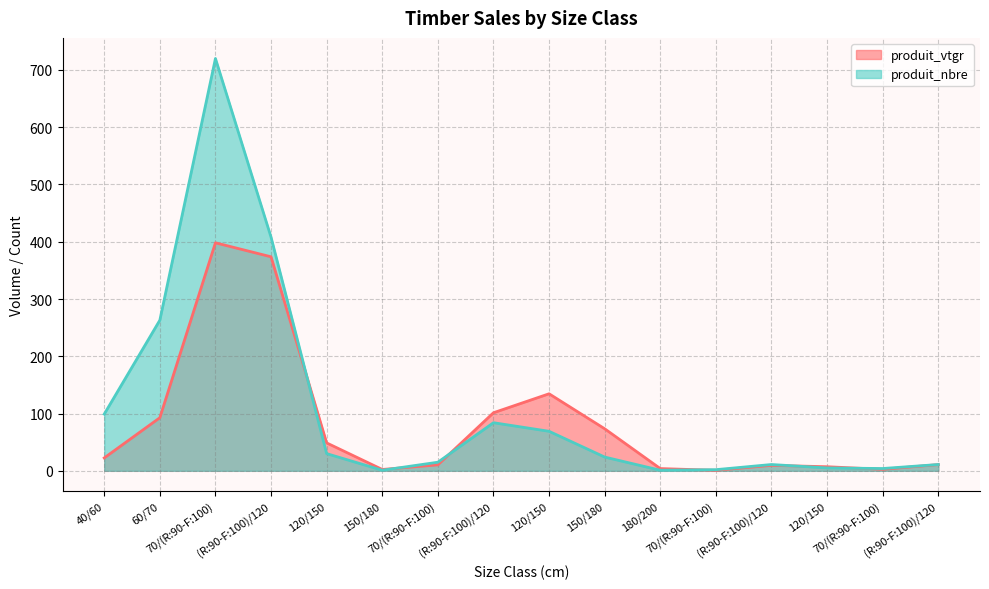

In produit_nbre, how many points are lower than both neighbors (excluding endpoints)?

3